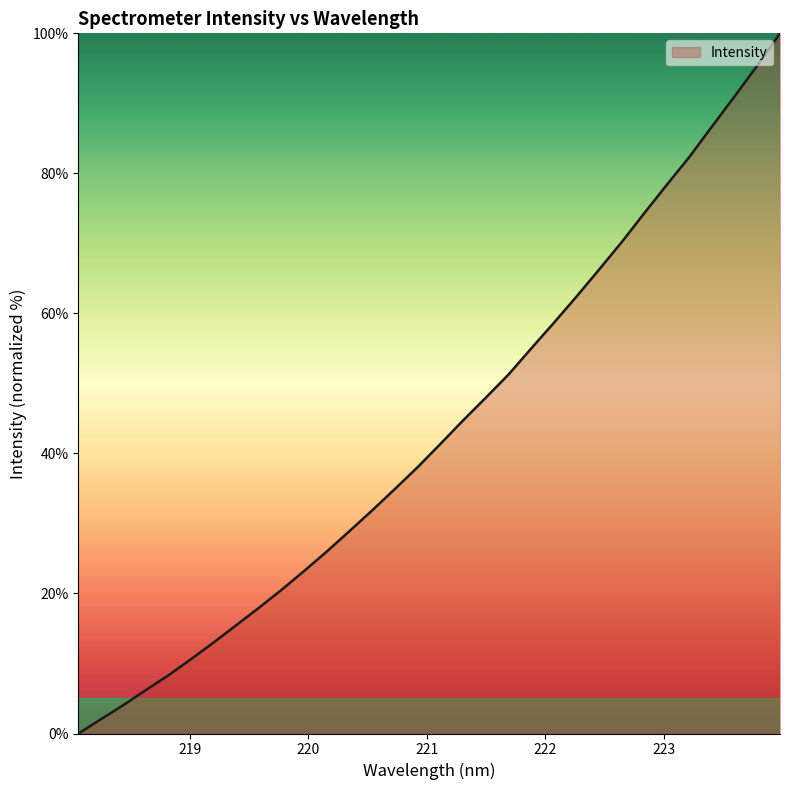

What is the difference between the maximum and minimum values?

100.0